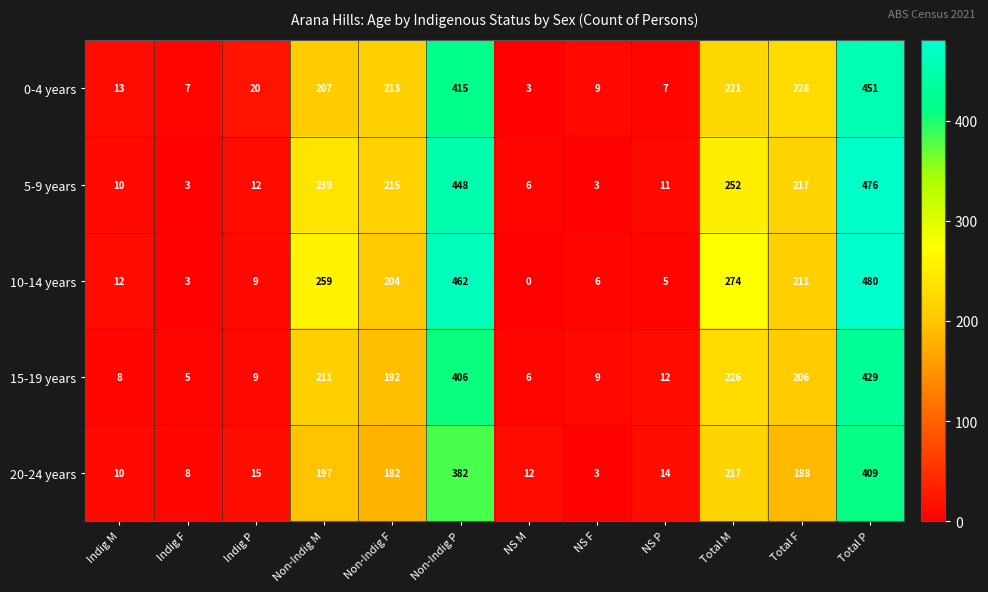

Which series has the largest total across all categories?

10-14 years